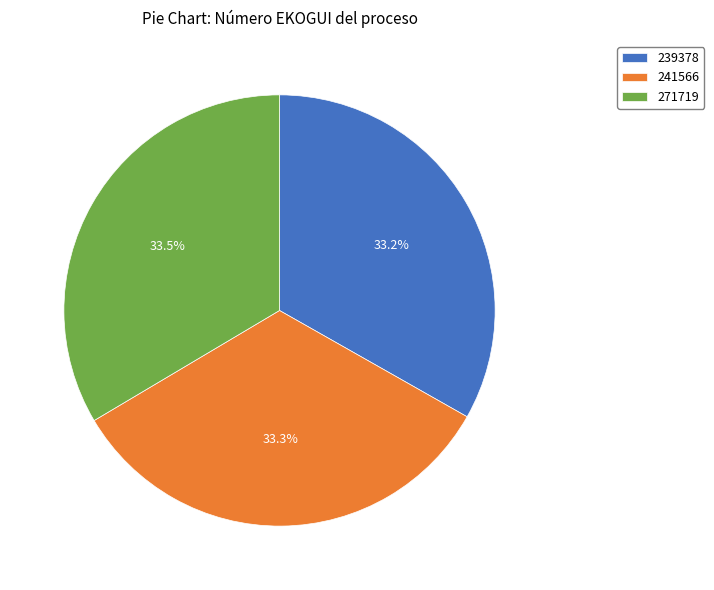

What is the ratio of the value at 239378 to the value at 241566?

1.0